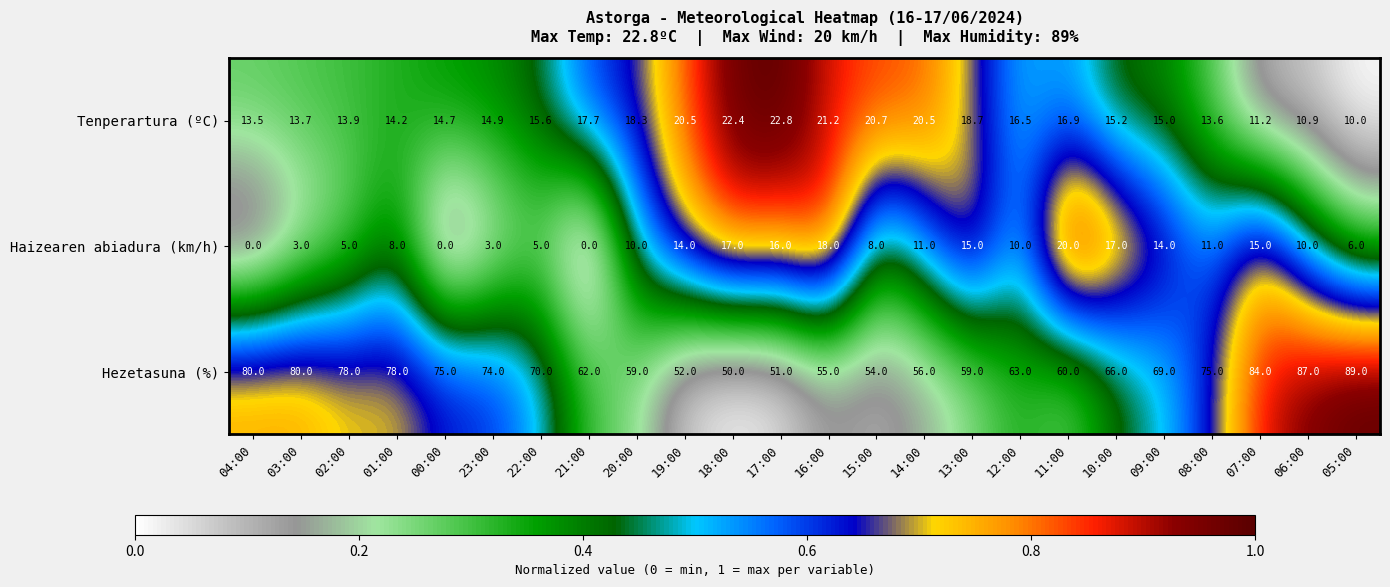

At how many categories does at least one series exceed 4?

24